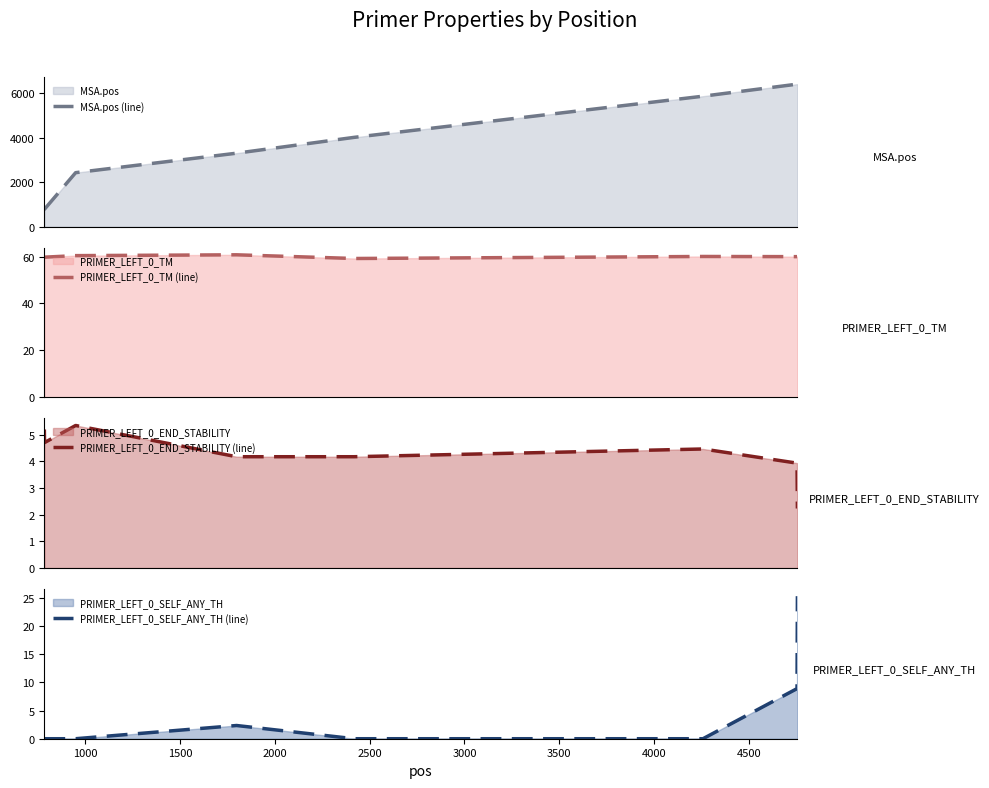

What is the highest value of the MSA.pos (line) series?

6411